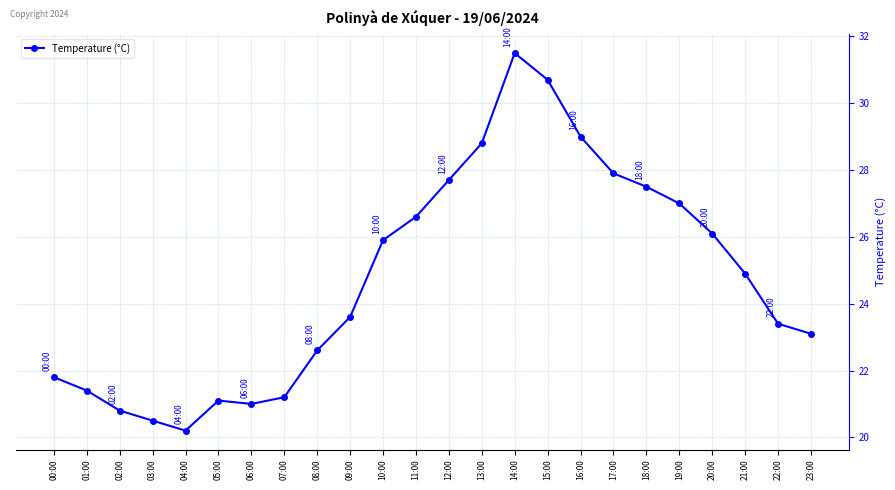

What is the sum of the values at 01:00 and 16:00?

50.4